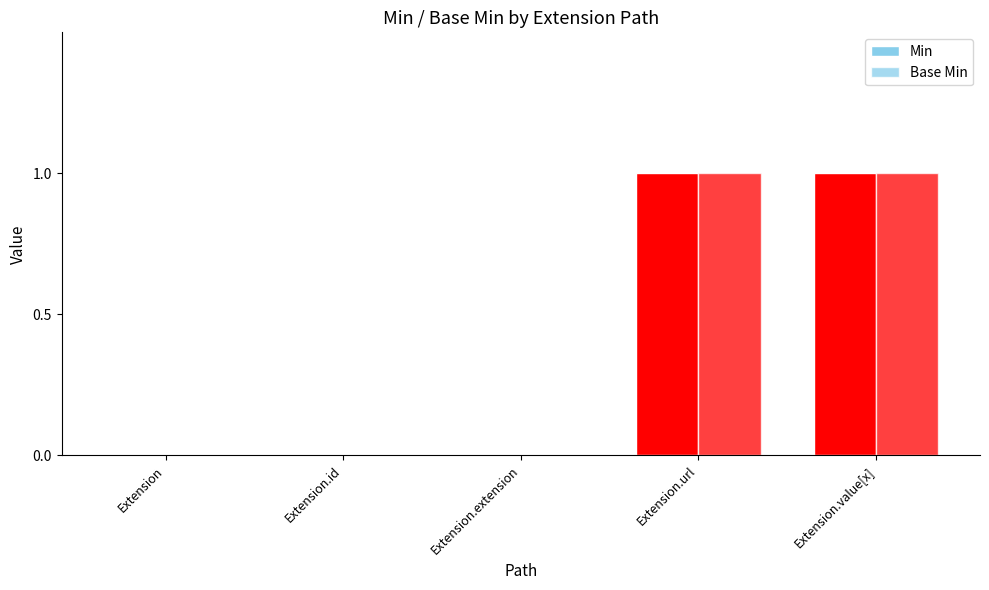

Which series changed the most between Extension and Extension.id?

Min